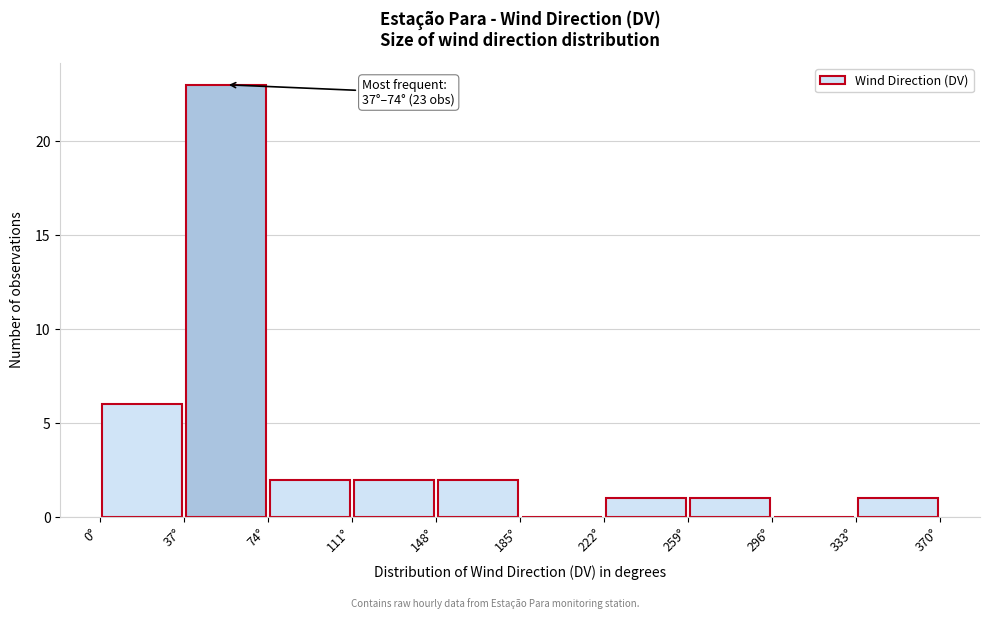

Over which range of the x-axis is the bar tallest?

37 to 74